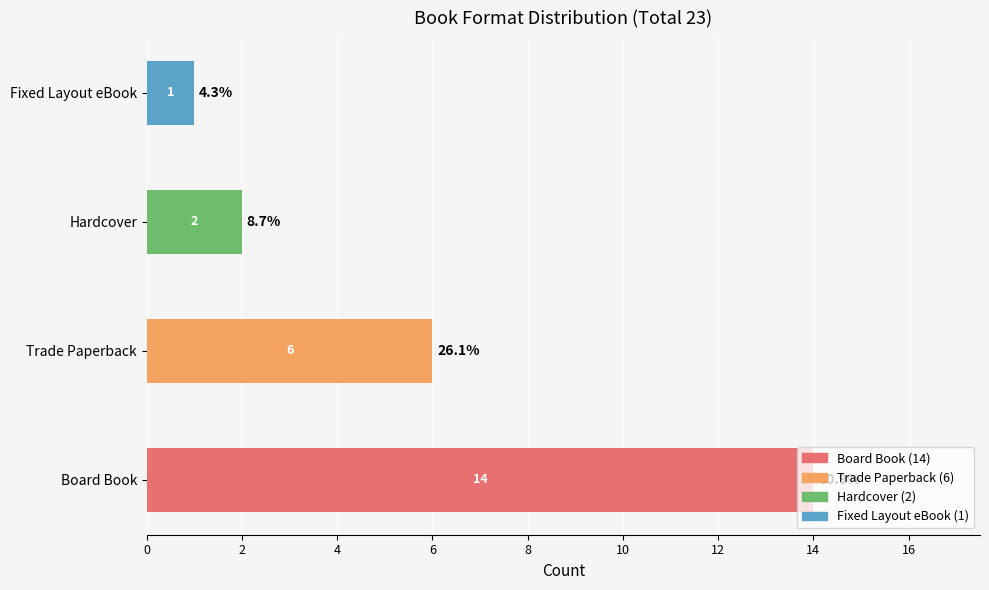

Between Fixed Layout eBook and Trade Paperback, which is larger?

Trade Paperback